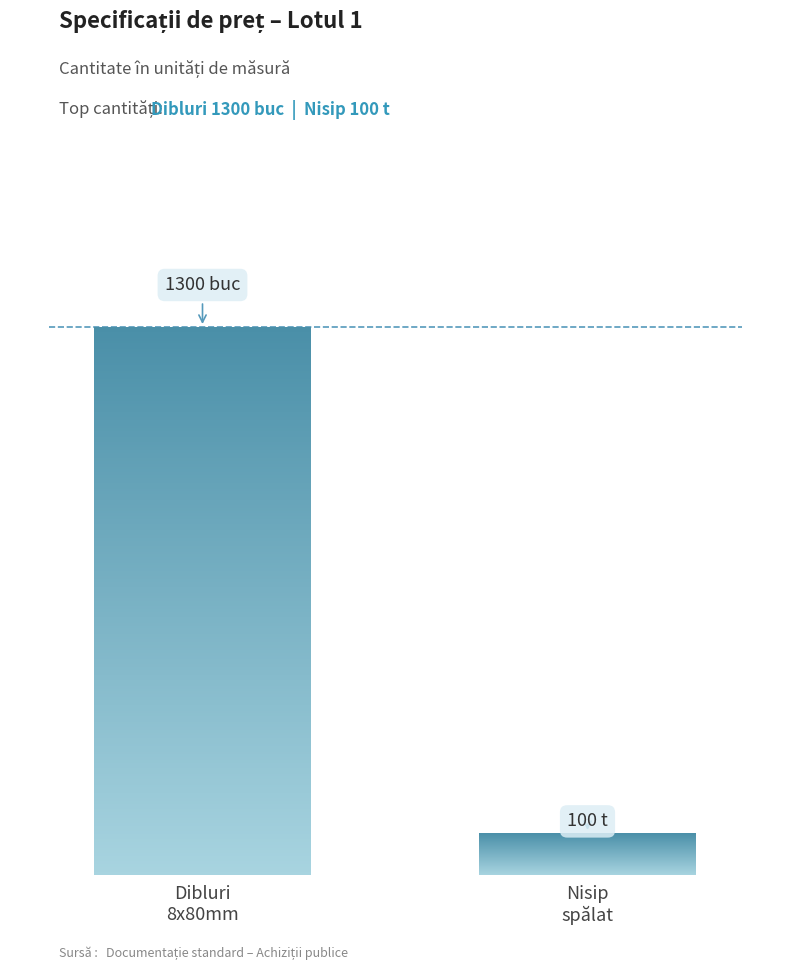

The chart shows a value of 79 at Strat sintetic. True or false?

False